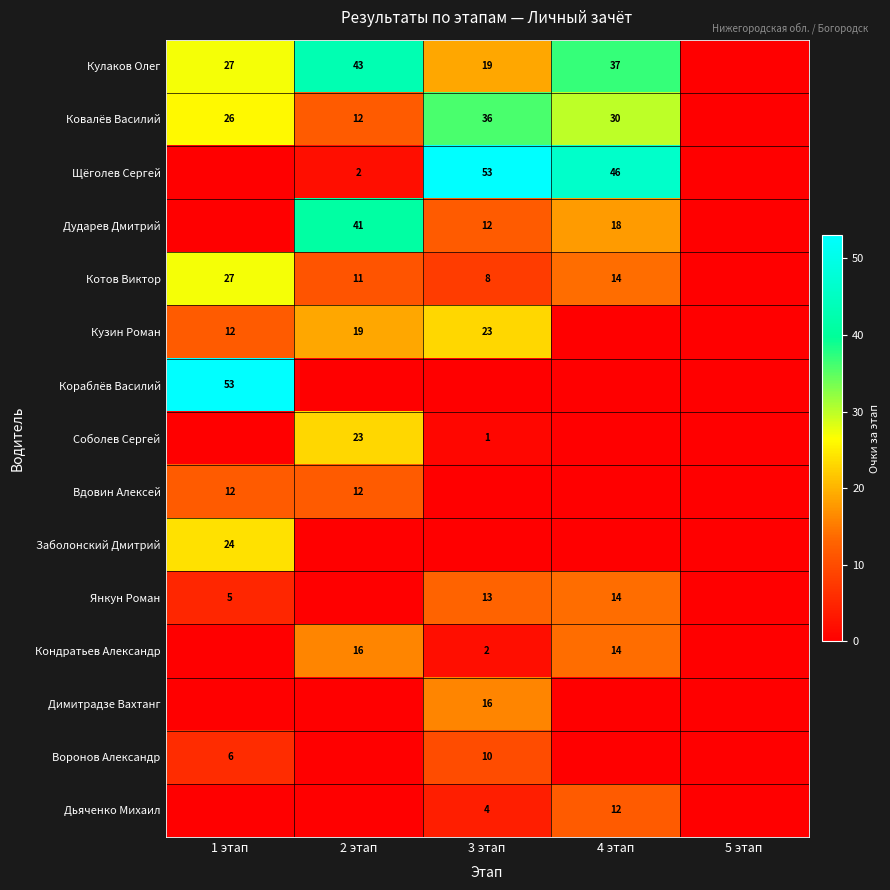

True or false: Кулаков Олег has a value of 31 at 3 этап.

False